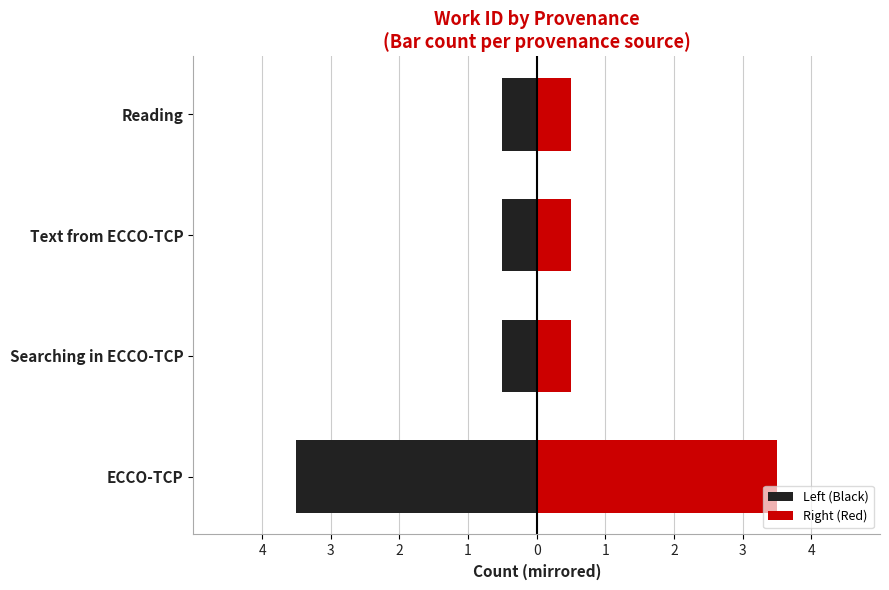

Rank the series by their average value, from lowest to highest.

Left (Black), Right (Red)